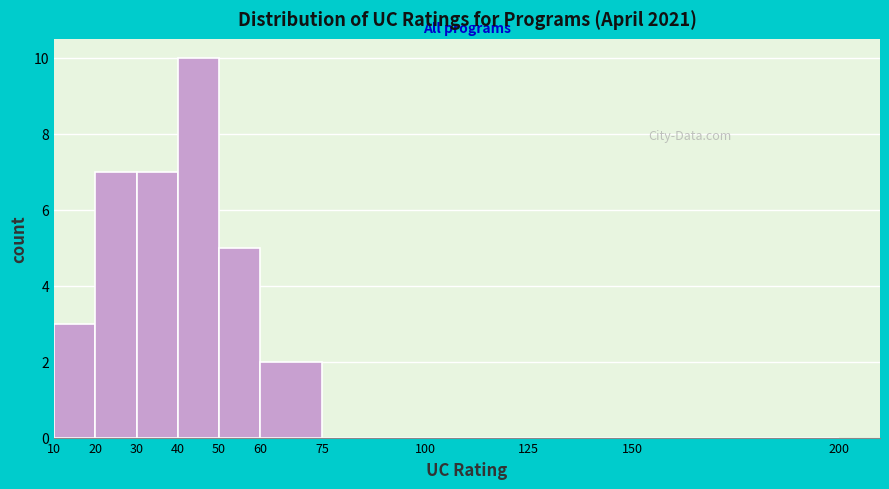

How tall is the bar that spans 10 to 20 on the x-axis? The values are not printed on the chart, so give them approximately, as read against the axis.

3